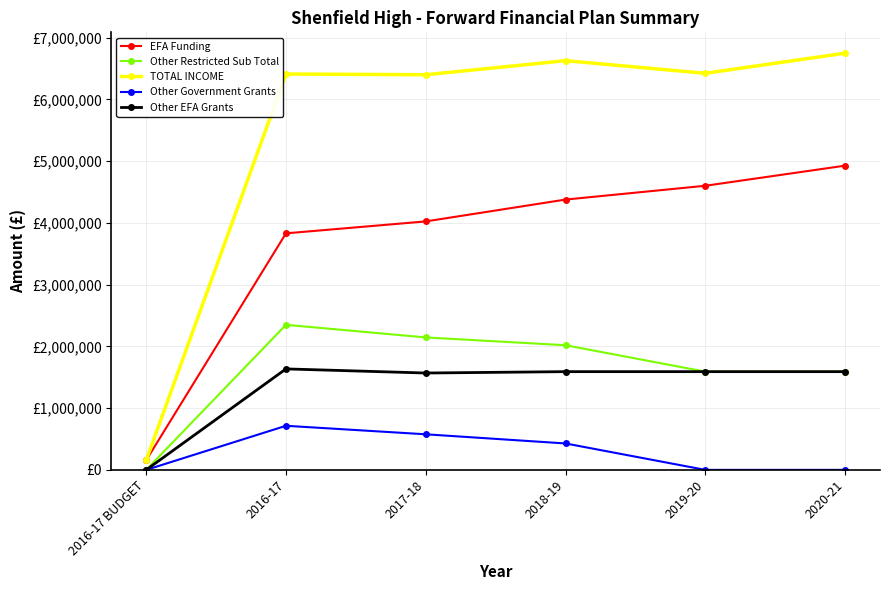

What is the value of the Other EFA Grants point at the 3rd from the left?

1568865.5